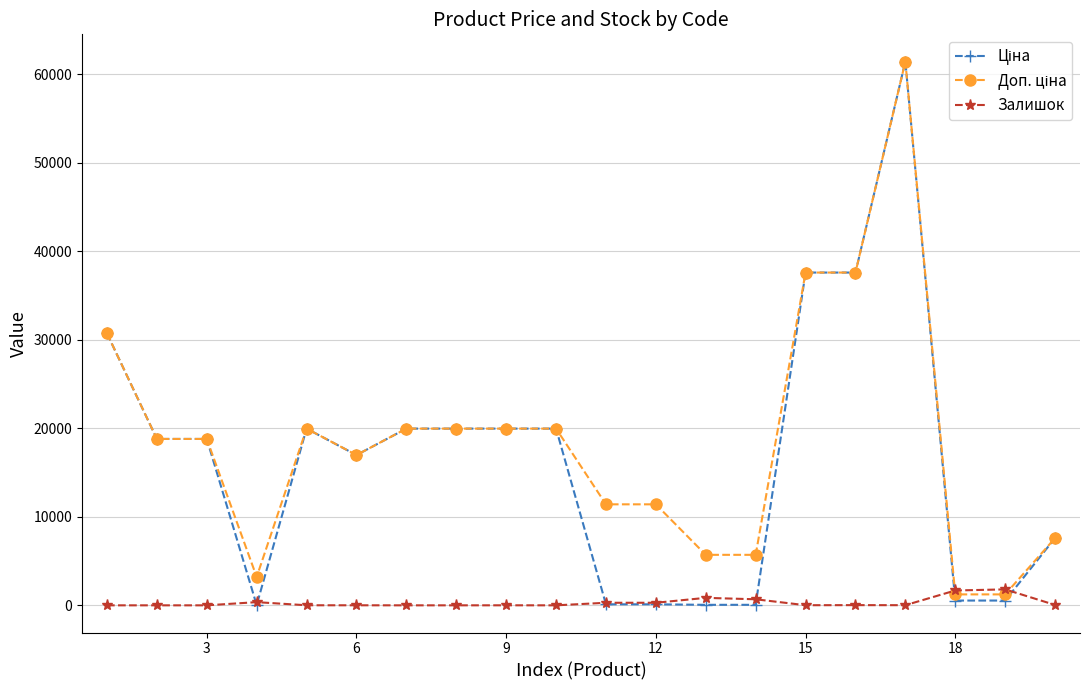

What is the highest value of the Залишок series?

1802.0